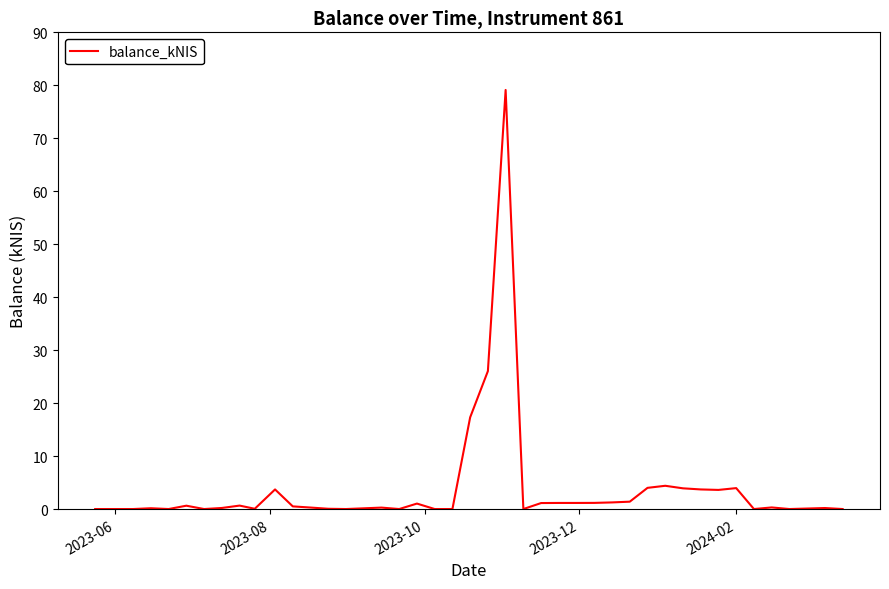

What is the greatest value displayed?

79.1